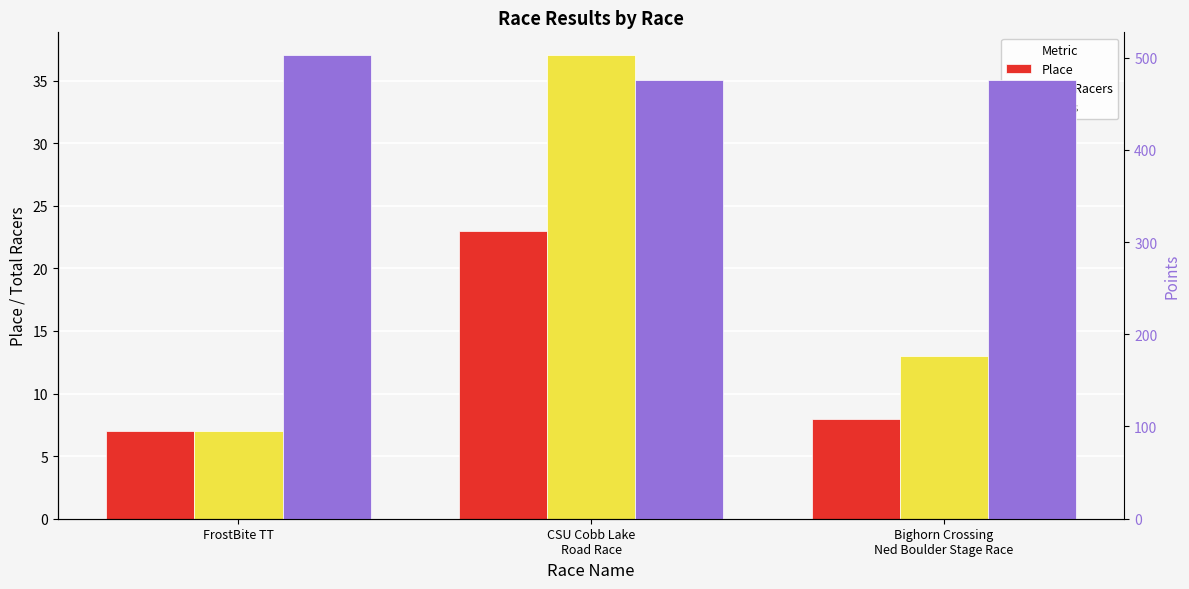

Rank the categories by Total Racers value from highest to lowest.

CSU Cobb Lake
Road Race, Bighorn Crossing
Ned Boulder Stage Race, FrostBite TT